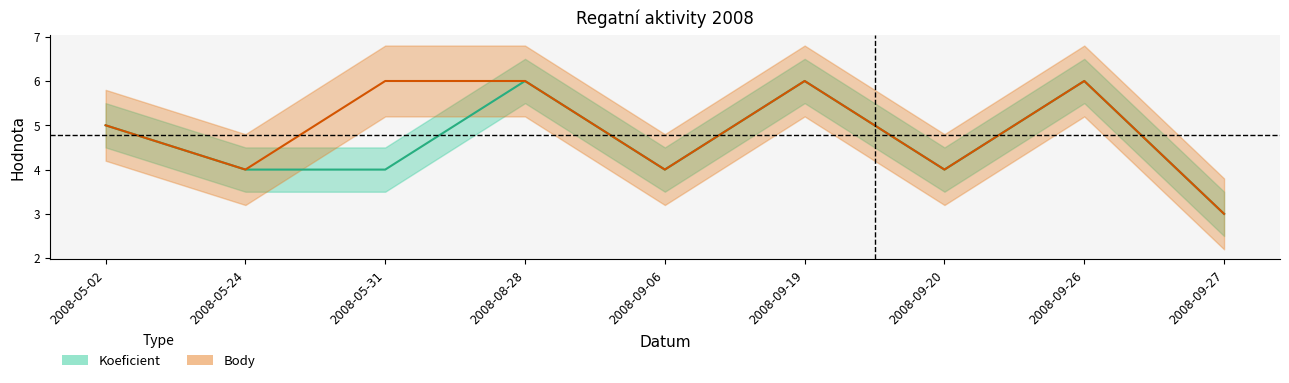

At which label does Koeficient reach its minimum?

2008-09-27